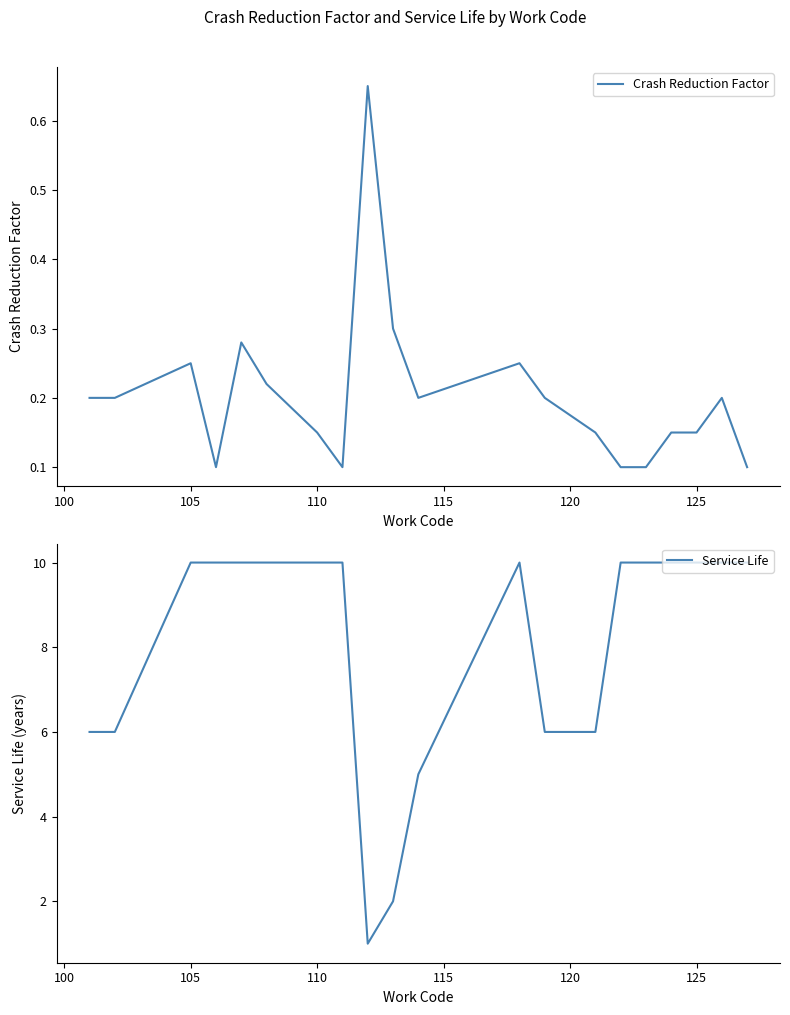

What is the highest value of the Service Life series?

10